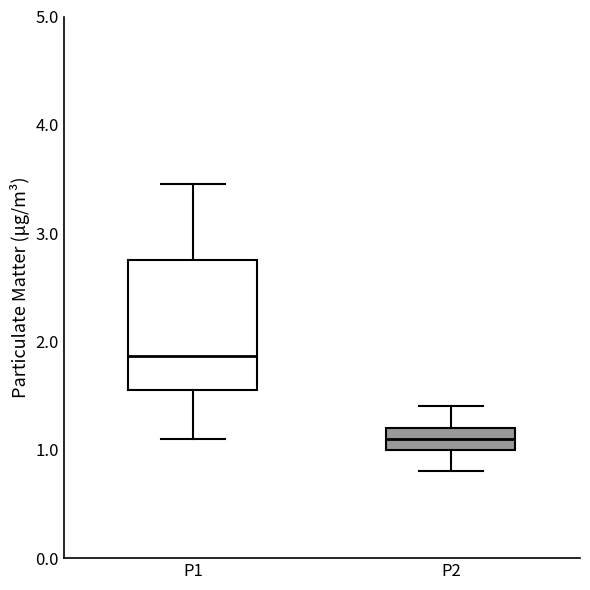

Comparing the boxes themselves (not the whiskers), which one is the tallest?

P1